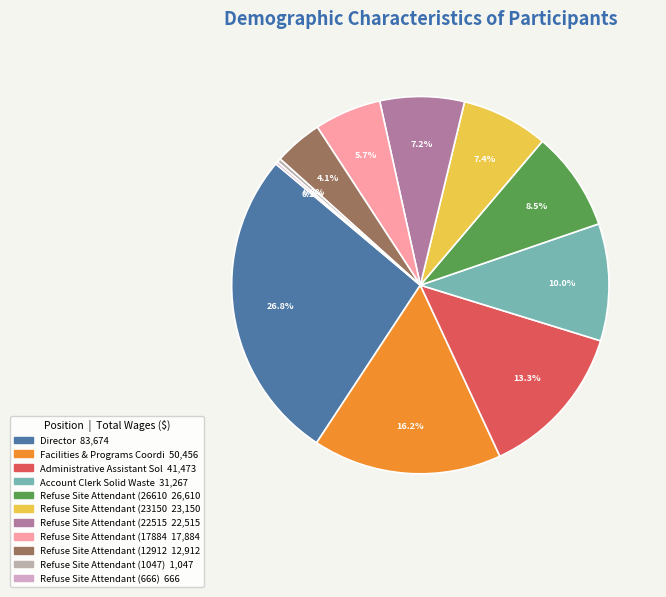

Which category has the biggest portion of the pie?

Director